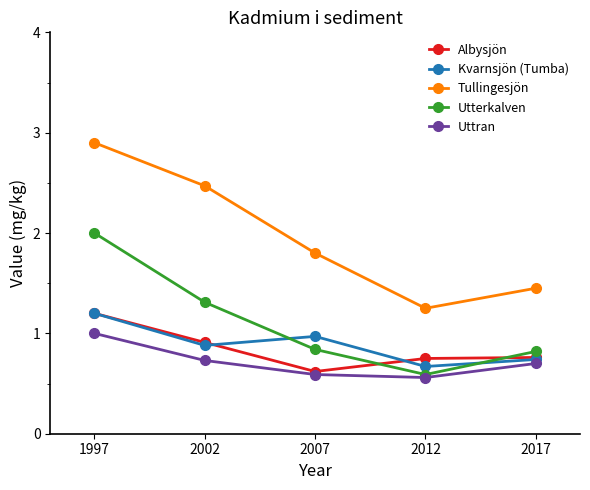

At how many categories does at least one series exceed 2?

2